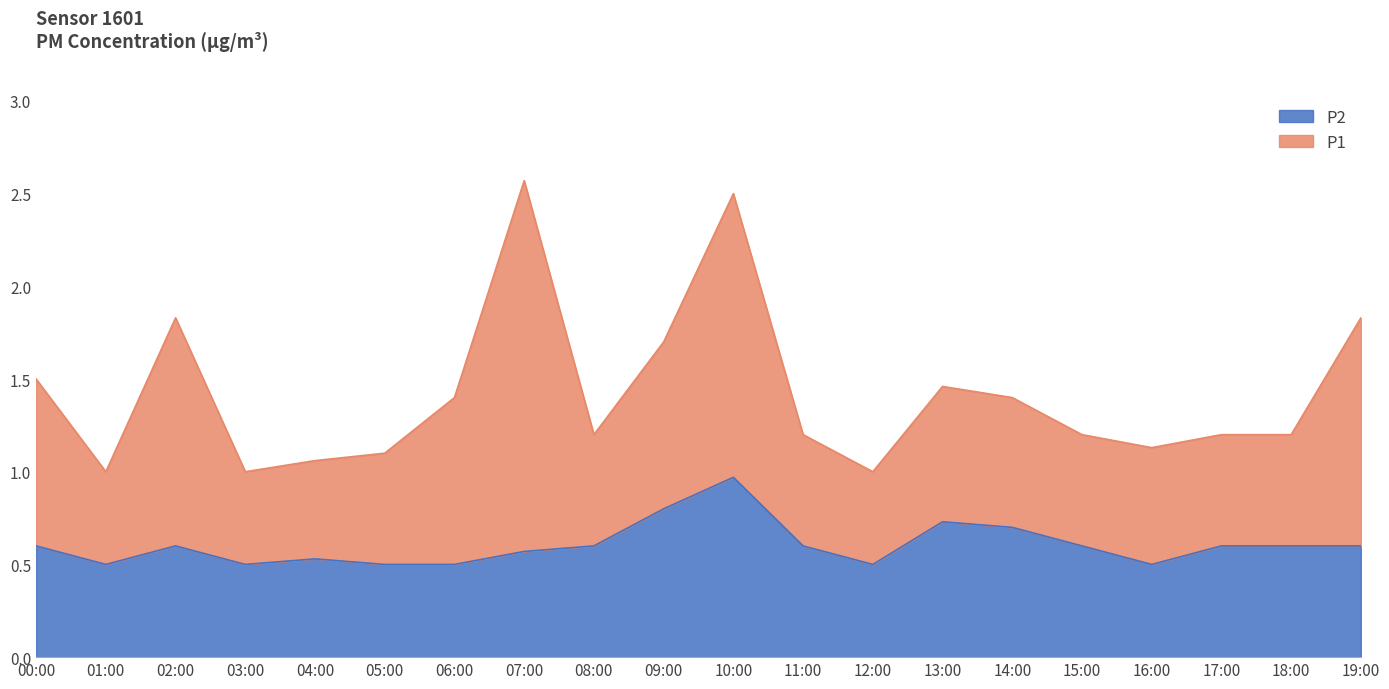

Does the chart have visible grid lines?

No